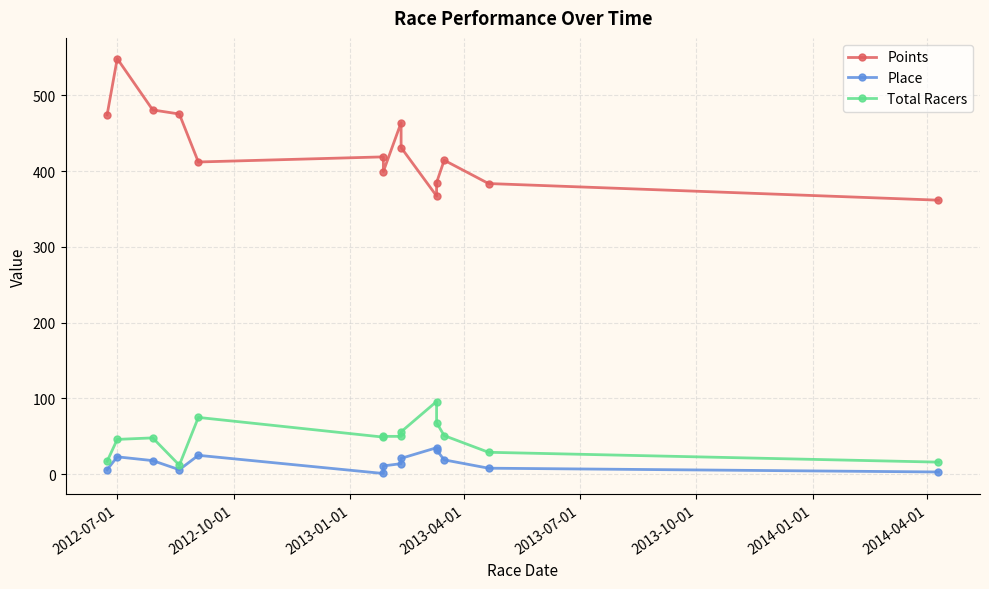

Reading left to right, transcribe all the data shown in this chart.

Points: 474.2	548.4	480.8	475.4	412.1	418.8	399.5	464.0	431.2	367.2	384.8	414.4	383.6	361.7
Place: 6.0	23.0	18.0	6.0	25.0	1.0	11.0	14.0	21.0	35.0	32.0	19.0	8.0	3.0
Total Racers: 17.0	46.0	48.0	12.0	75.0	49.0	50.0	50.0	56.0	96.0	68.0	51.0	29.0	16.0